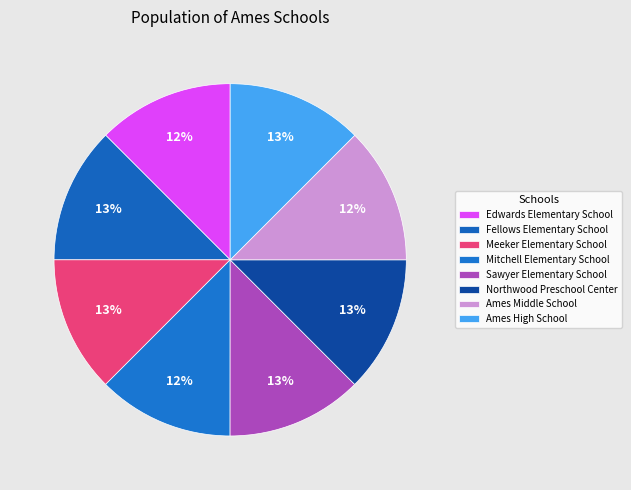

Which slice is the largest?

Northwood Preschool Center